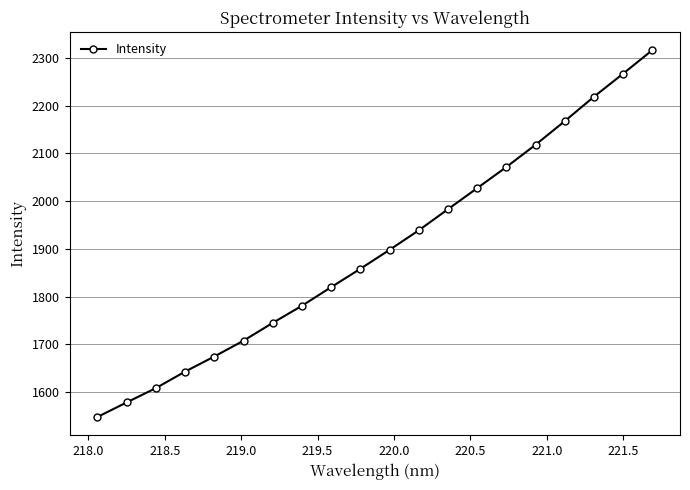

Reading right to left, transcribe all the data shown in this chart.

2316.4	2267.1	2218.7	2167.6	2118.1	2071.5	2027.2	1983.0	1938.8	1897.9	1858.2	1819.7	1780.7	1744.8	1707.5	1674.3	1642.7	1608.1	1578.1	1547.6